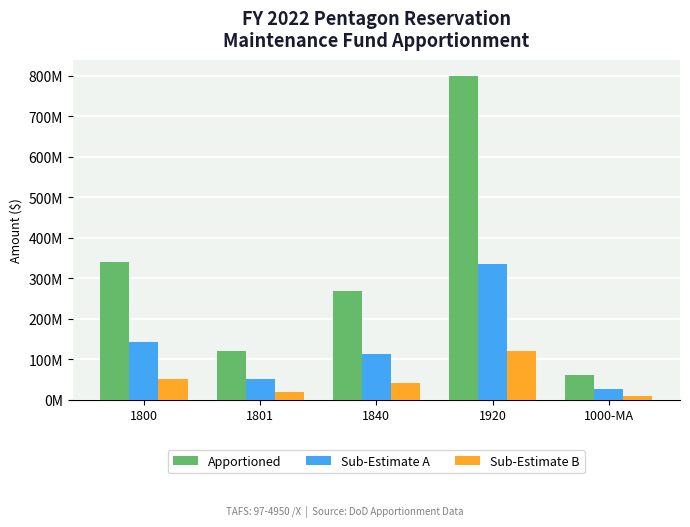

What position from the left is 1920?

4